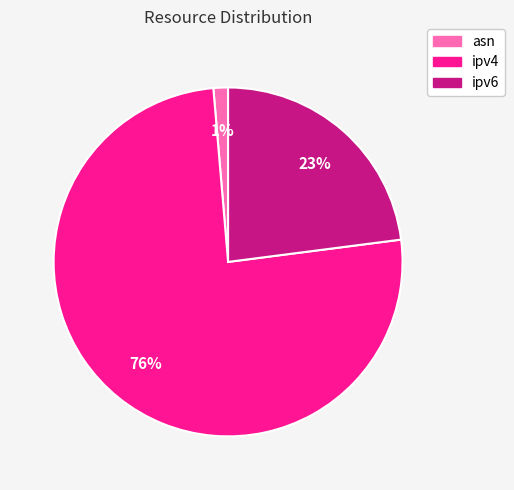

To the nearest percent, what is the difference between the ipv6 and asn slice percentages?

22%